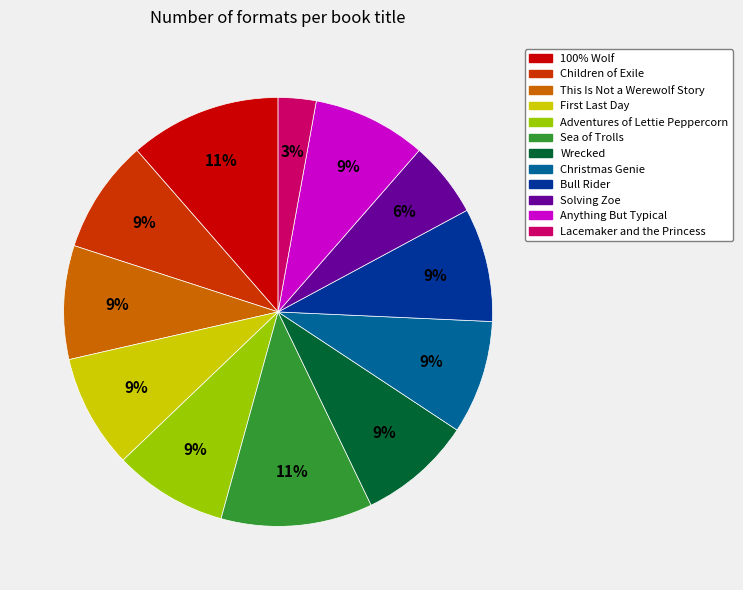

To the nearest percent, what is the average slice percentage?

8%